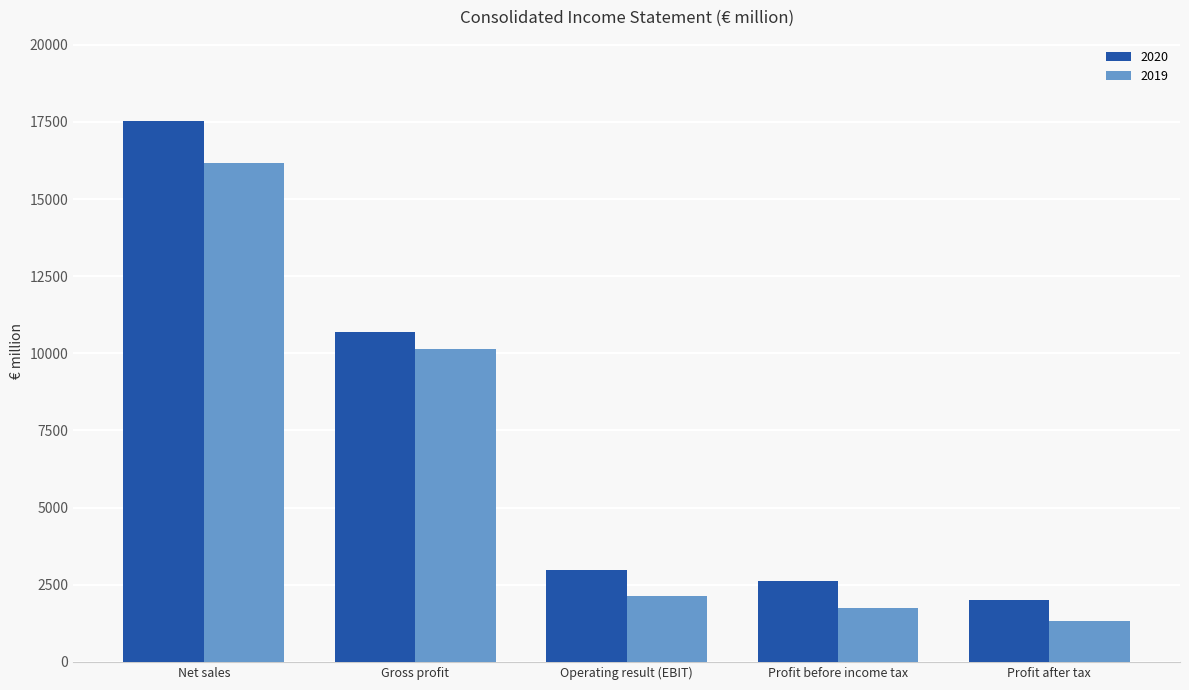

Which series changed the most between Net sales and Gross profit?

2020